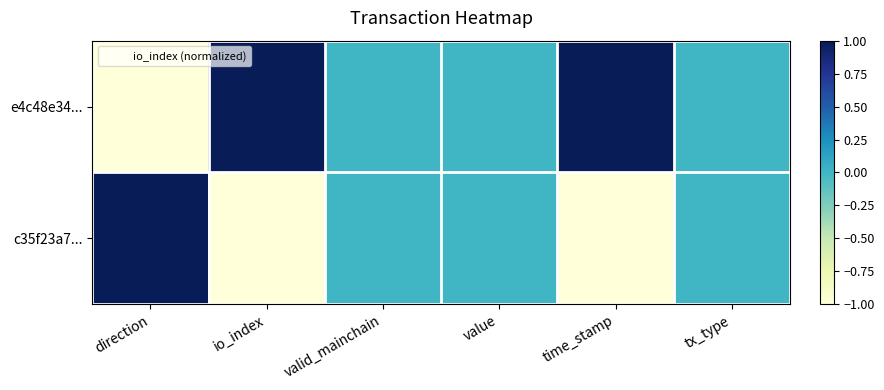

At io_index, list the series in order from largest to smallest.

e4c48e34..., c35f23a7...